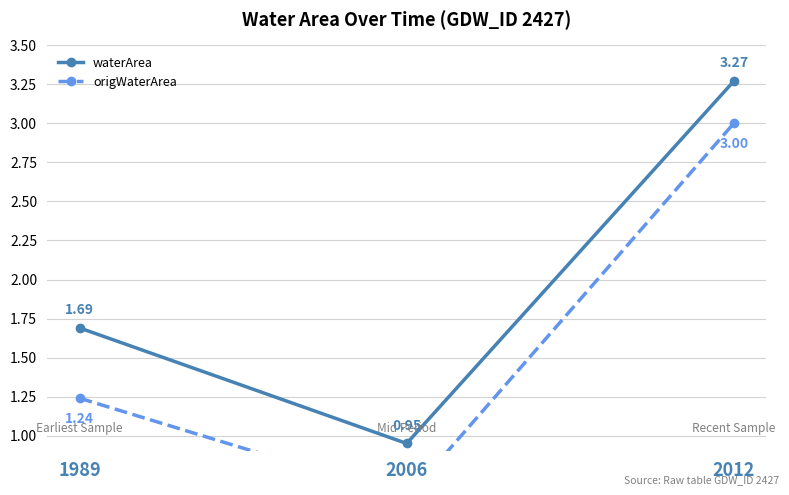

What is the difference between the maximum and minimum values in the waterArea series?

2.3